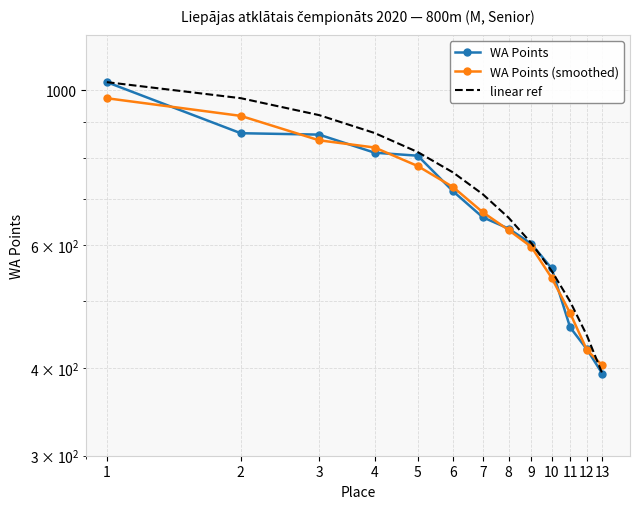

How many times do WA Points (smoothed) and linear ref cross each other?

1